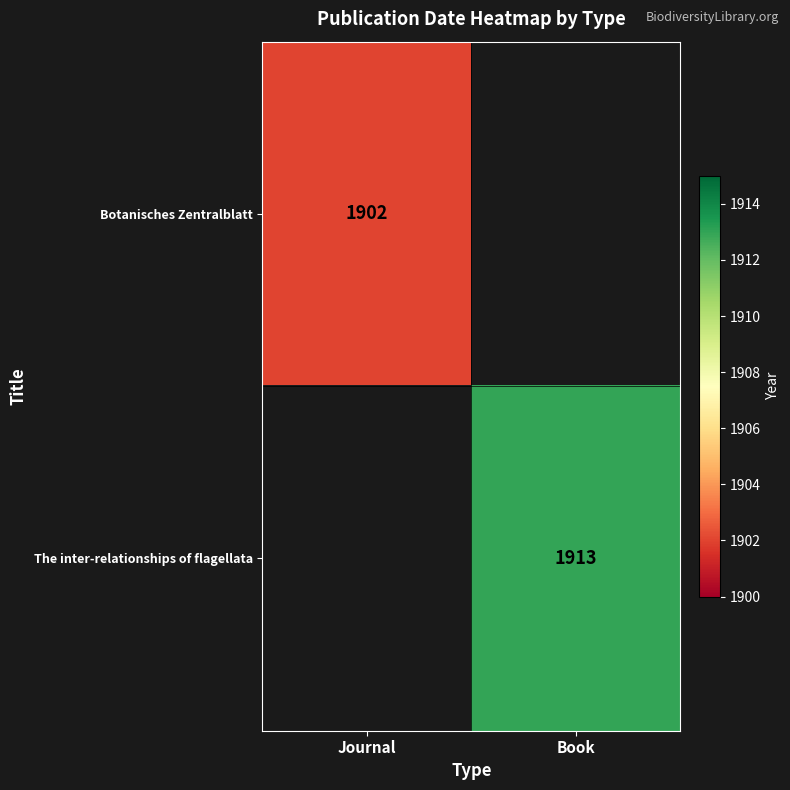

The value of Botanisches Zentralblatt at Journal is 1902. True or false?

True